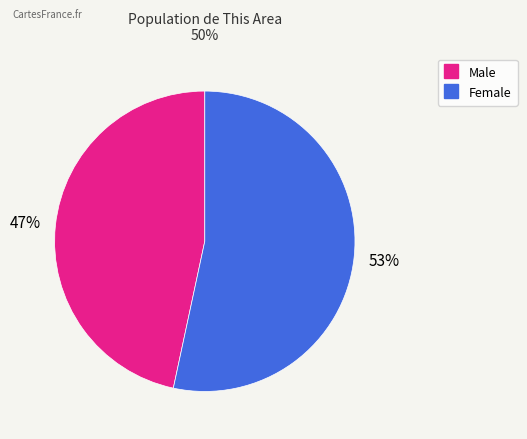

What is the ratio of the value at Female to the value at Male?

1.1